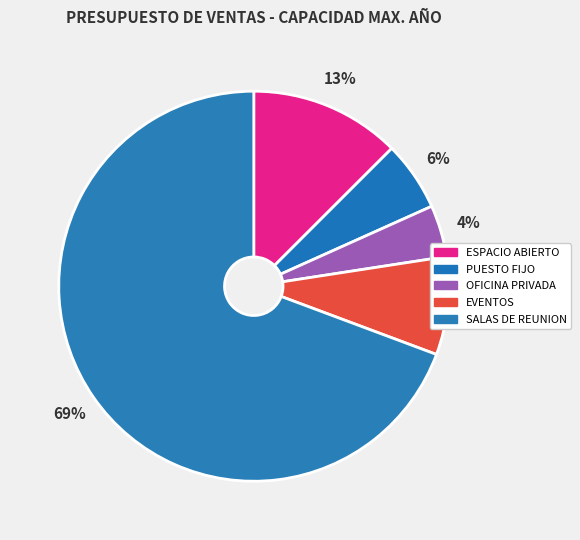

To the nearest percent, what is the difference between the largest and smallest slice percentages?

65%